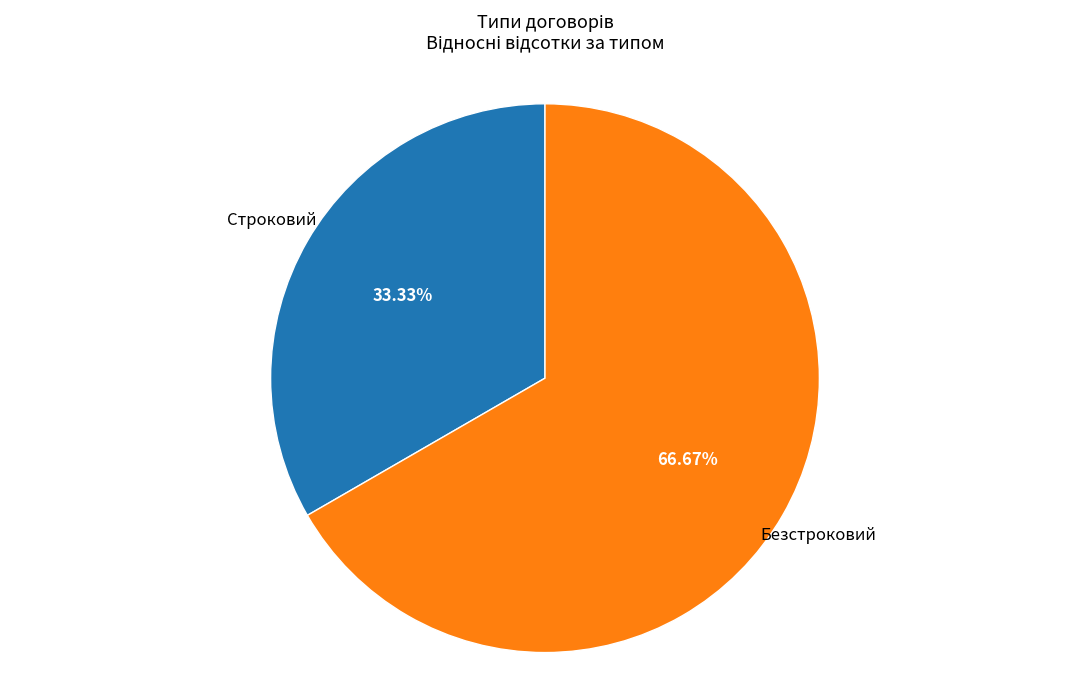

To the nearest percent, what is the difference between the Строковий and Безстроковий slice percentages?

33%